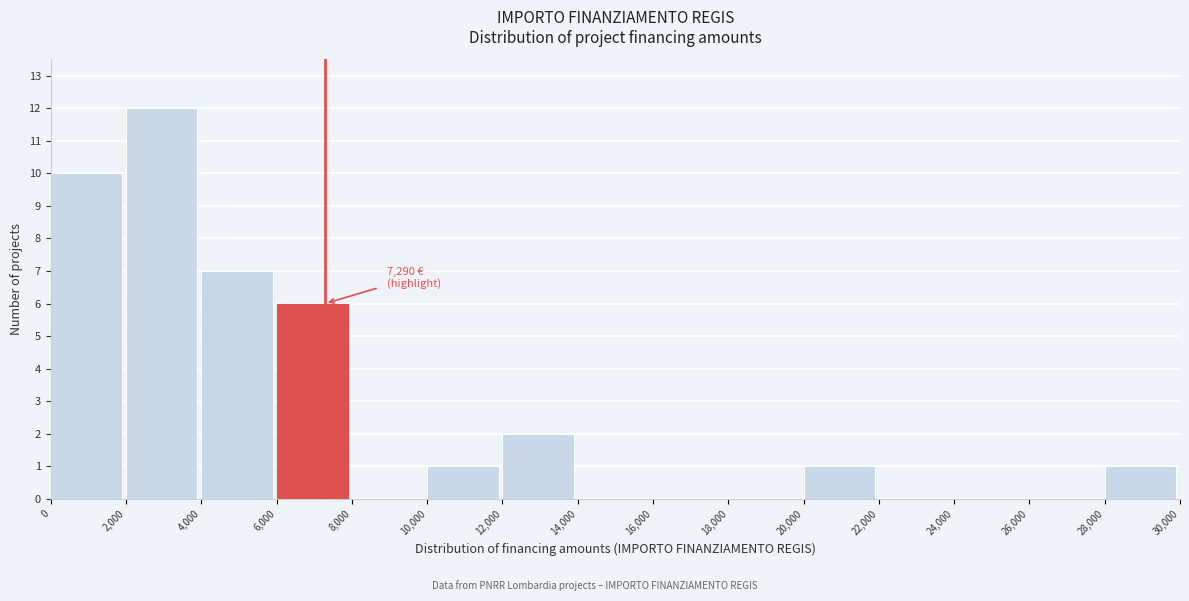

Over which range of the x-axis is the bar tallest?

2,000 to 4,000